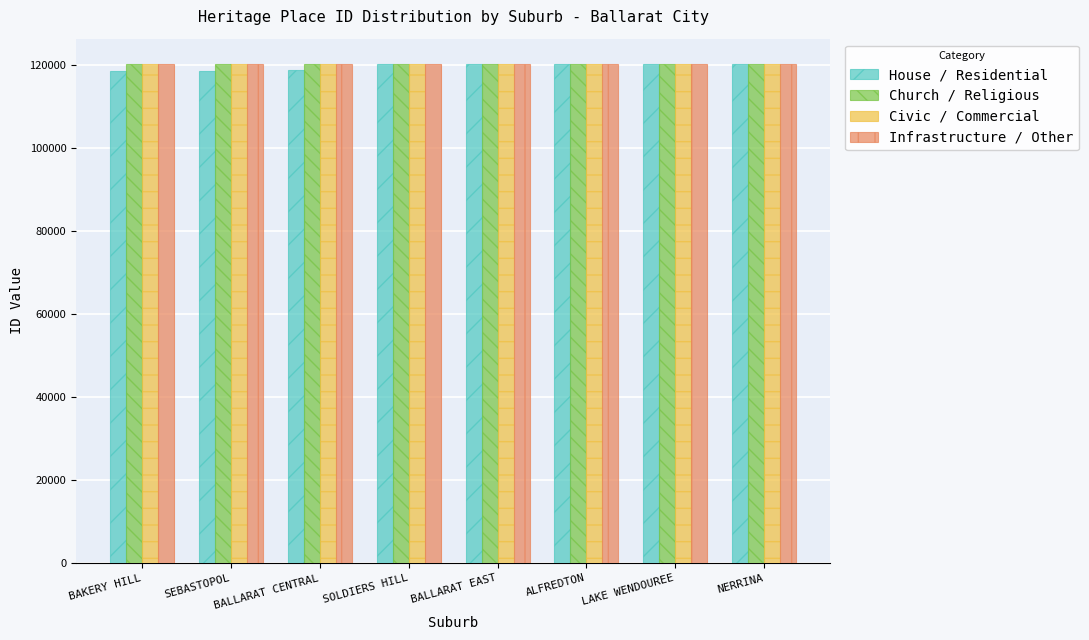

What is the value of the Church / Religious bar at the 8th from the left?

120428